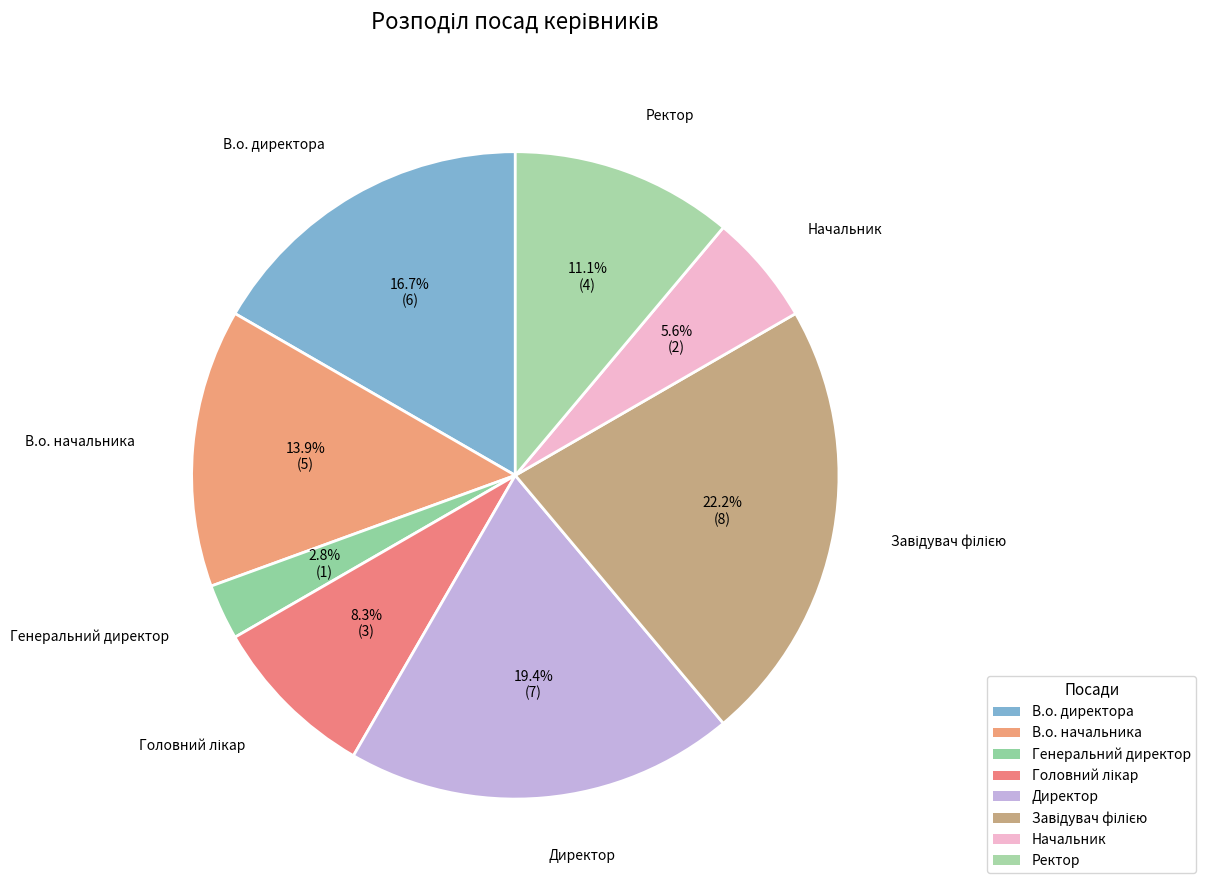

True or false: Головний лікар accounts for 1% of the total.

False